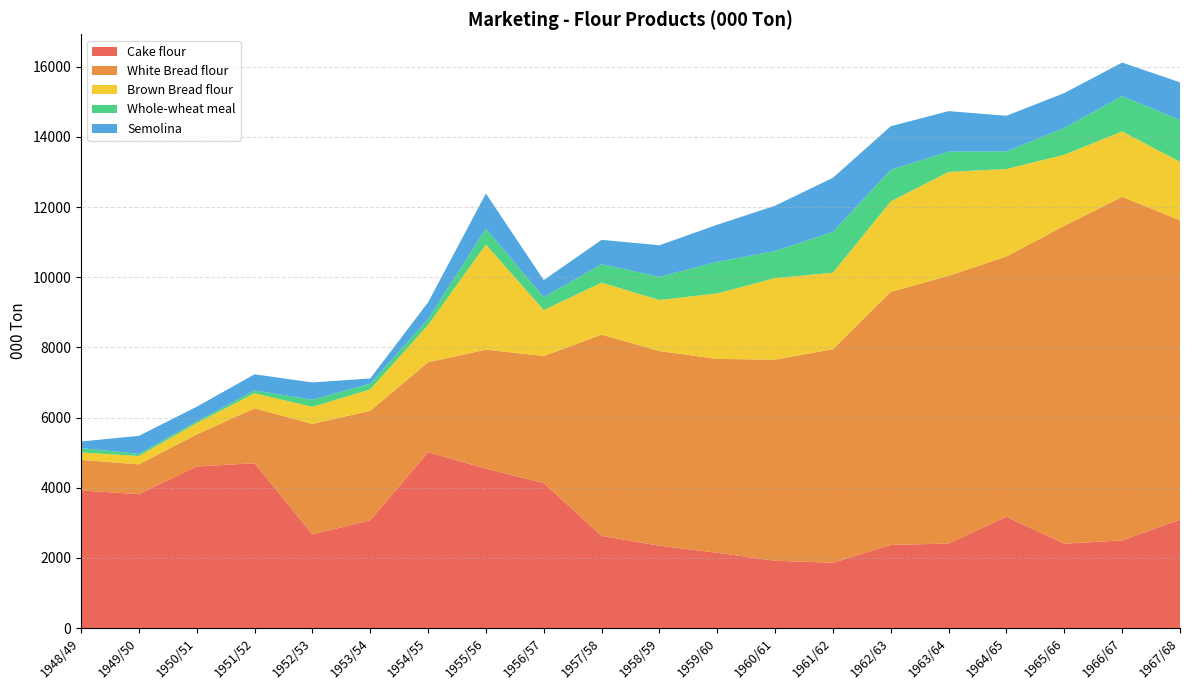

Reading right to left, what are all the values shown in this chart?

Cake flour: 3090.0	2497.0	2405.0	3172.0	2409.0	2368.0	1860.2	1918.2	2144.6	2345.5	2625.4	4130.9	4545.4	5009.9	3072.6	2668.0	4696.5	4605.3	3815.6	3921.8
White Bread flour: 8534.0	9794.0	9060.0	7420.0	7632.0	7215.0	6089.9	5731.1	5527.0	5549.7	5738.4	3623.3	3388.8	2564.6	3119.4	3151.1	1566.7	914.4	850.0	870.4
Brown Bread flour: 1665.0	1864.0	2026.0	2492.0	2960.0	2580.0	2178.6	2325.1	1866.5	1454.2	1482.3	1309.1	2999.0	1062.8	610.5	486.7	428.6	320.7	238.6	212.3
Whole-wheat meal: 1194.0	1007.0	766.0	501.0	579.0	899.0	1165.3	771.1	900.4	661.8	525.3	367.9	448.0	169.2	159.7	201.8	82.6	49.0	59.0	126.1
Semolina: 1071.0	956.0	992.0	1016.0	1154.0	1241.0	1539.9	1292.3	1056.9	898.6	693.5	486.3	1004.0	476.3	152.0	493.1	457.2	418.2	514.8	185.5